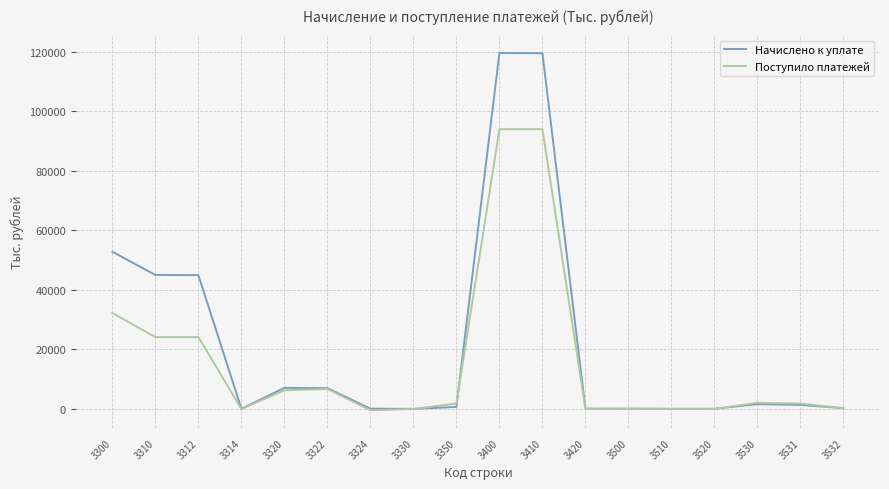

Where is Поступило платежей nearest to the value 46786?

3300